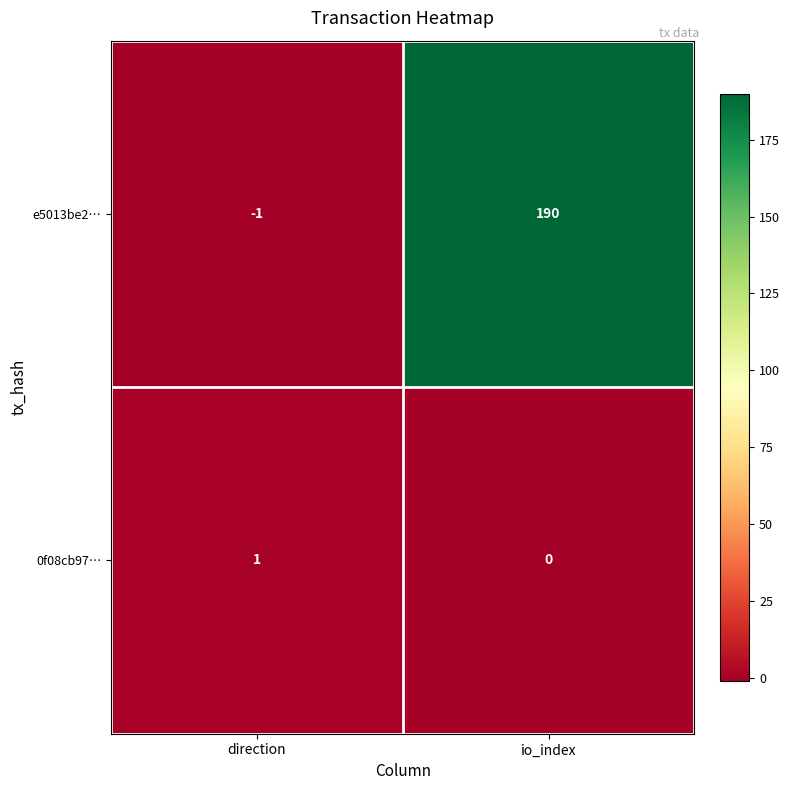

What is the difference between the highest and lowest values at direction?

2